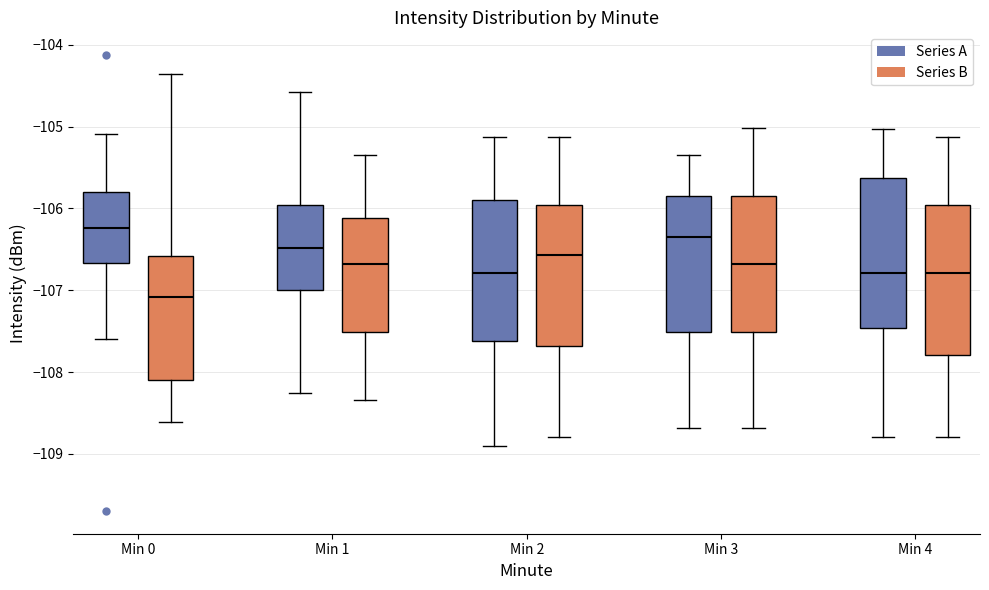

Where does the lower whisker of the box for Min 1 (Series B) end on the y-axis? The values are not printed on the chart, so give them approximately, as read against the axis.

-108.3